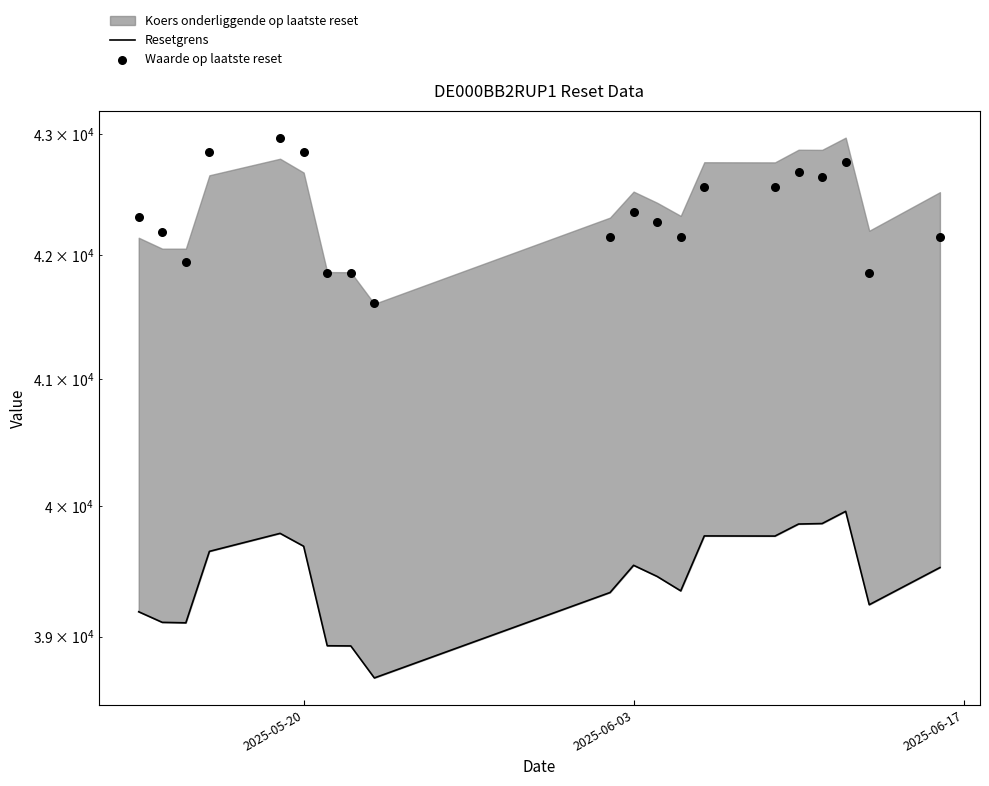

Which series contains the highest Y value?

Waarde op laatste reset